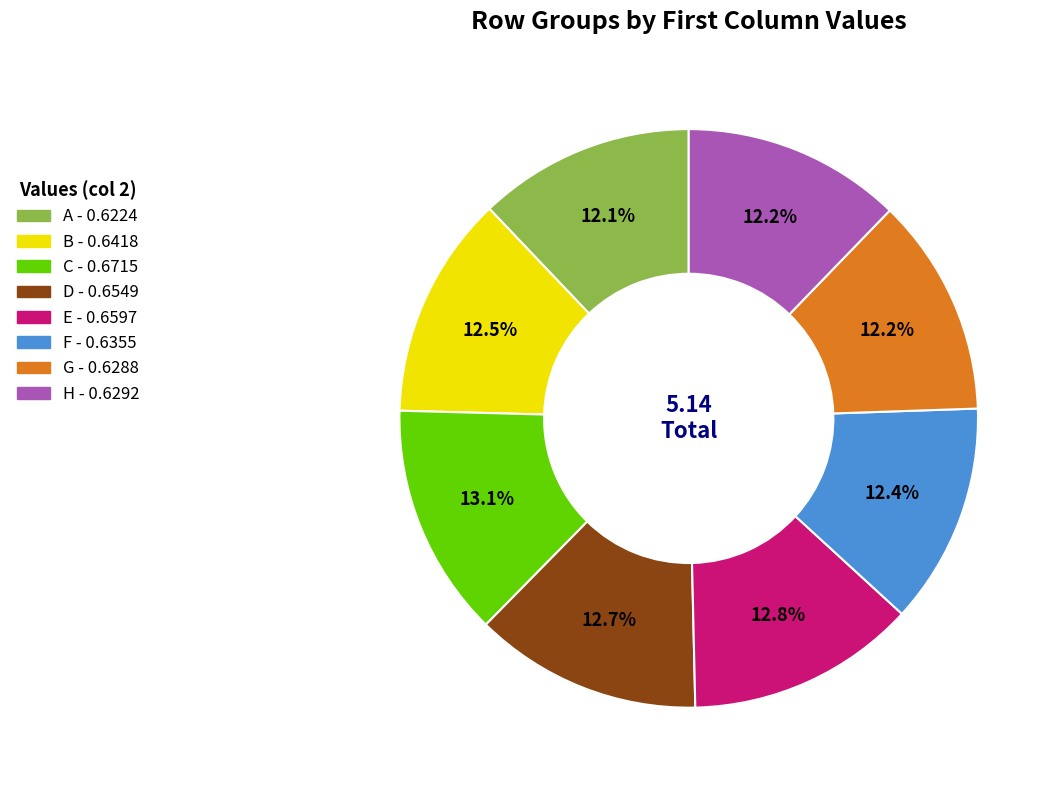

Is there a majority slice in this chart?

No